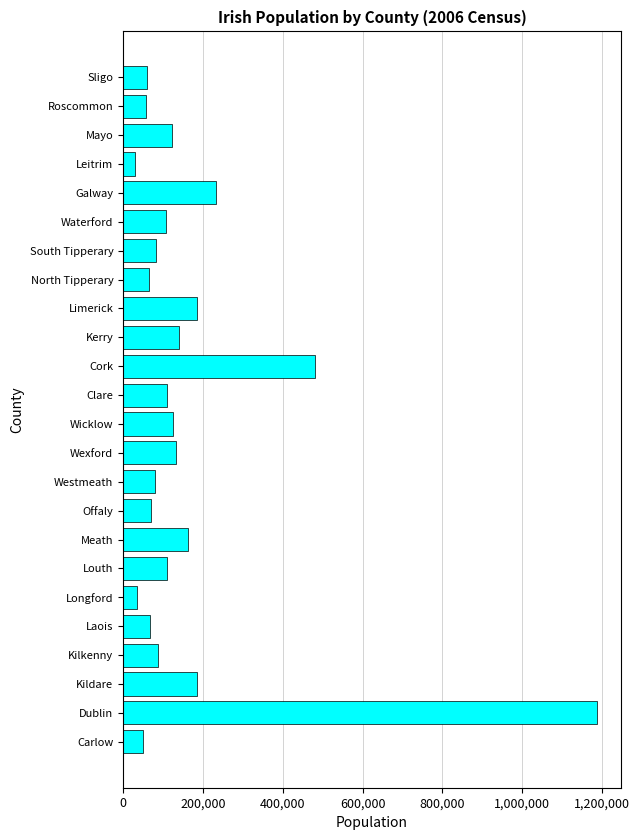

True or false: the data shows 481295 at Cork.

True